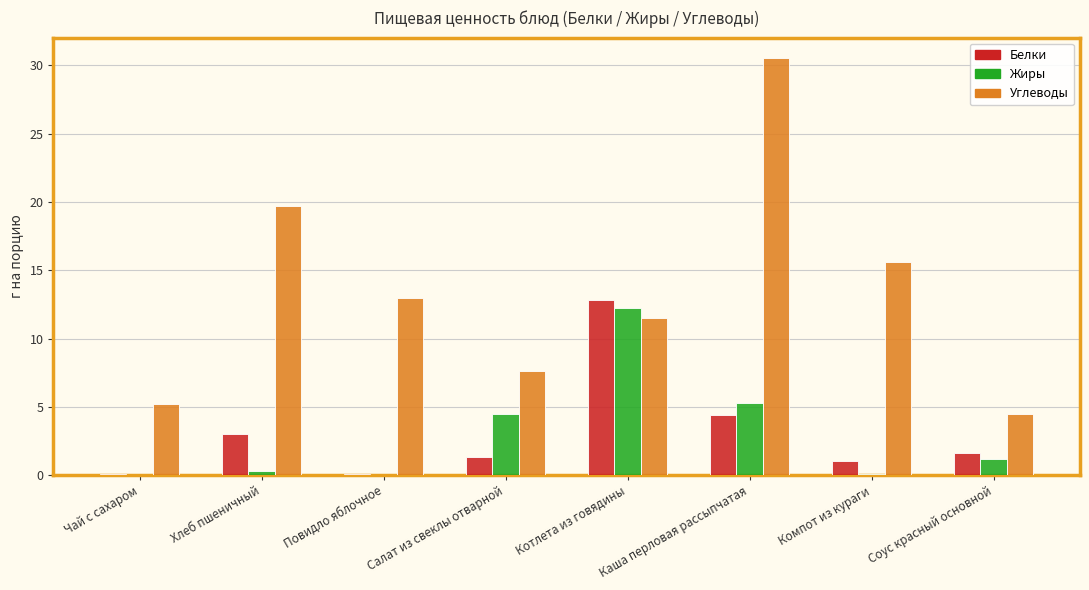

How many groups of bars are there?

8